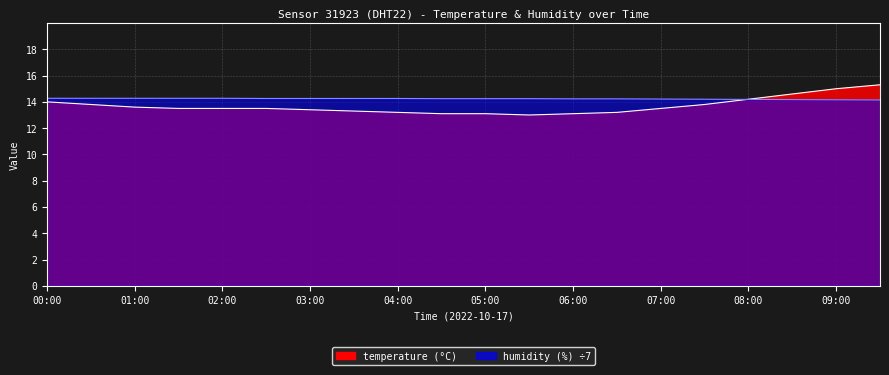

True or false: humidity has a value of 14.3 at 02:30.

True